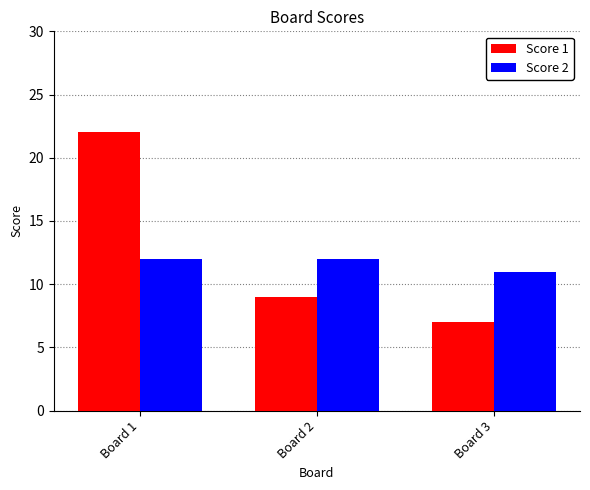

Which label corresponds to the smallest value in the chart?

Board 3